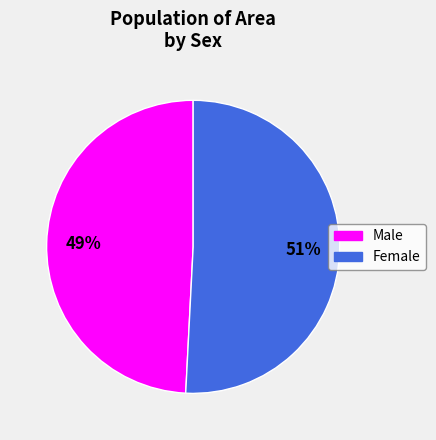

Between Male and Female, which is larger?

Female